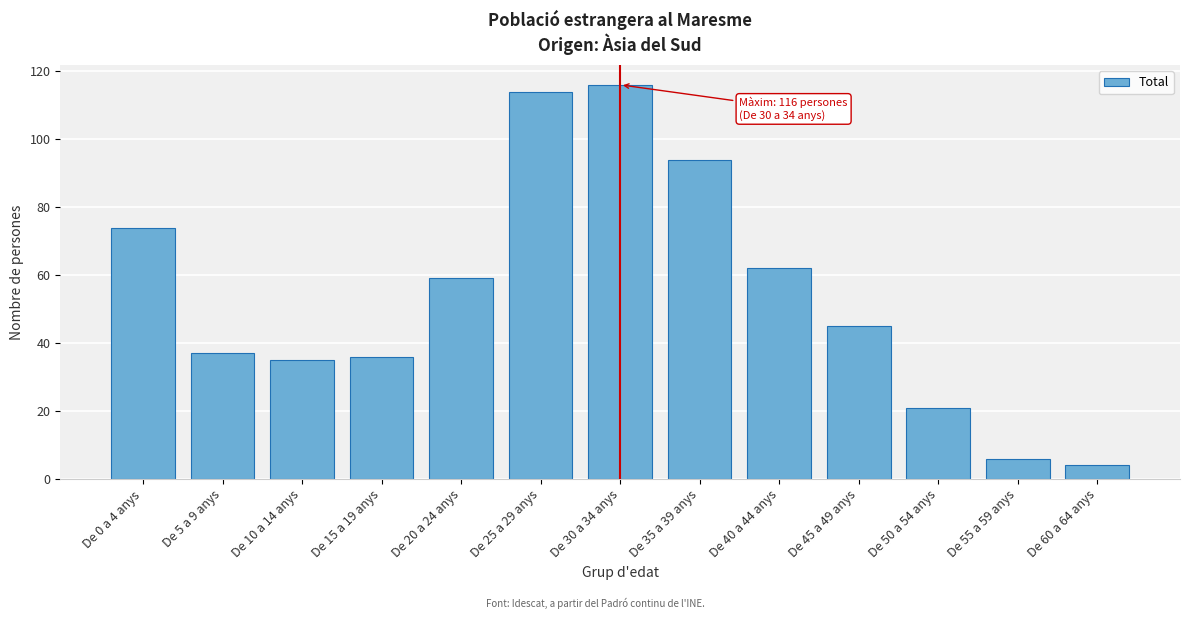

Reading left to right, what are all the values shown in this chart?

De 0 a 4 anys=74	De 5 a 9 anys=37	De 10 a 14 anys=35	De 15 a 19 anys=36	De 20 a 24 anys=59	De 25 a 29 anys=114	De 30 a 34 anys=116	De 35 a 39 anys=94	De 40 a 44 anys=62	De 45 a 49 anys=45	De 50 a 54 anys=21	De 55 a 59 anys=6	De 60 a 64 anys=4